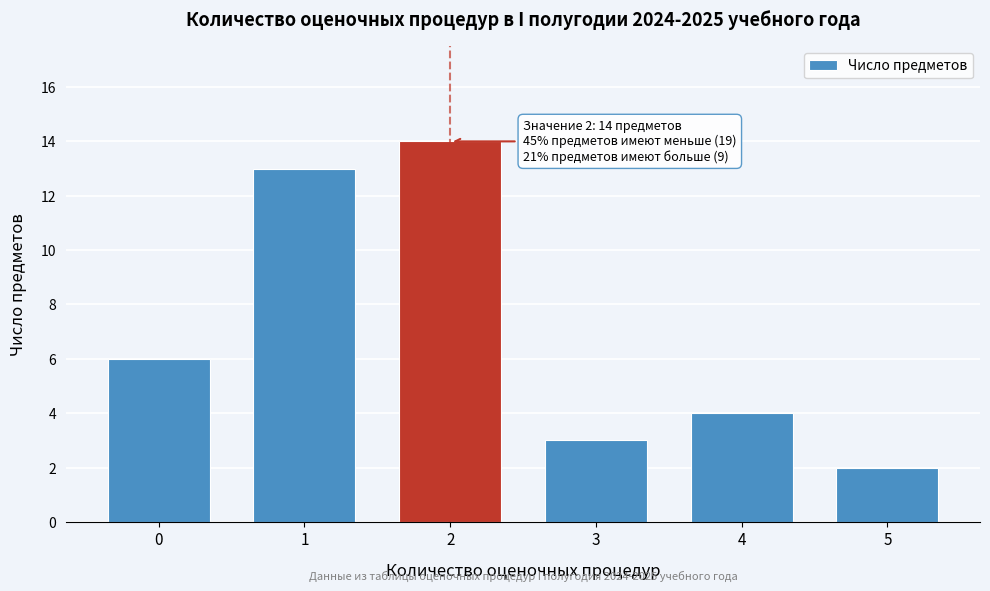

Reading left to right, what are all the values shown in this chart?

0=6	1=13	2=14	3=3	4=4	5=2